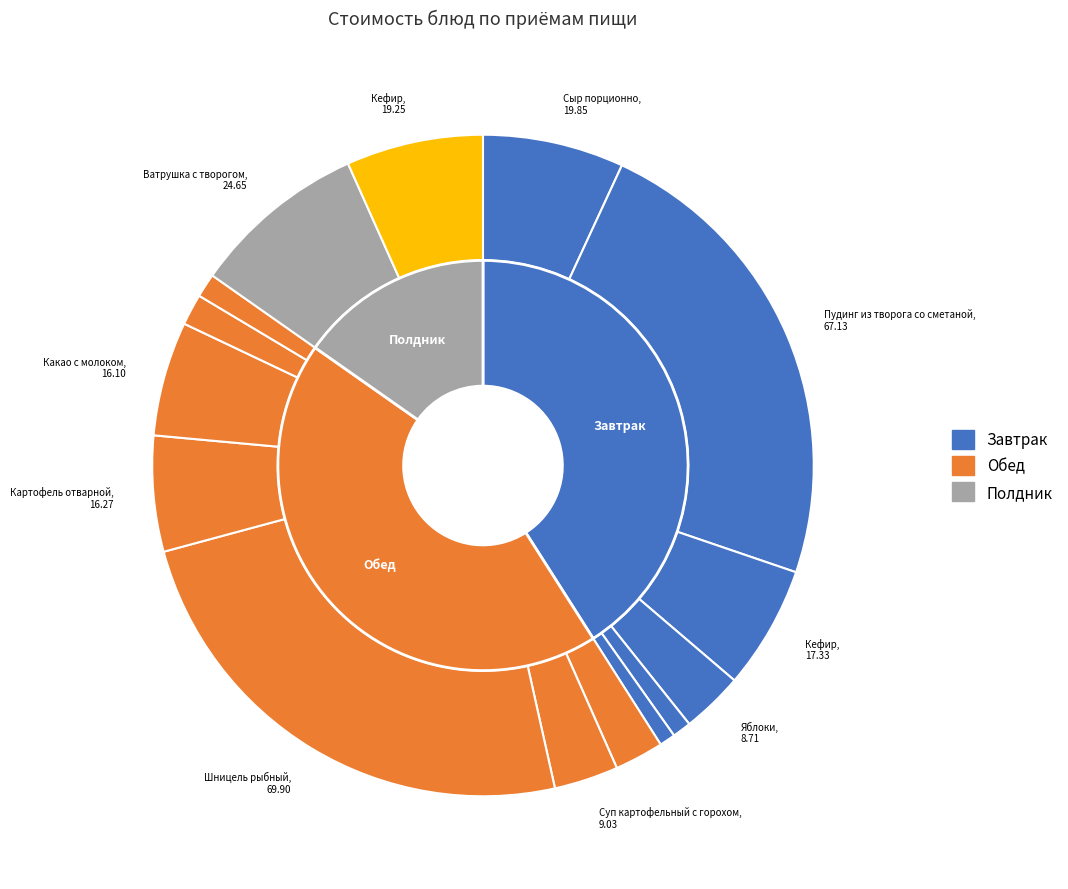

Does any single category account for the majority?

No